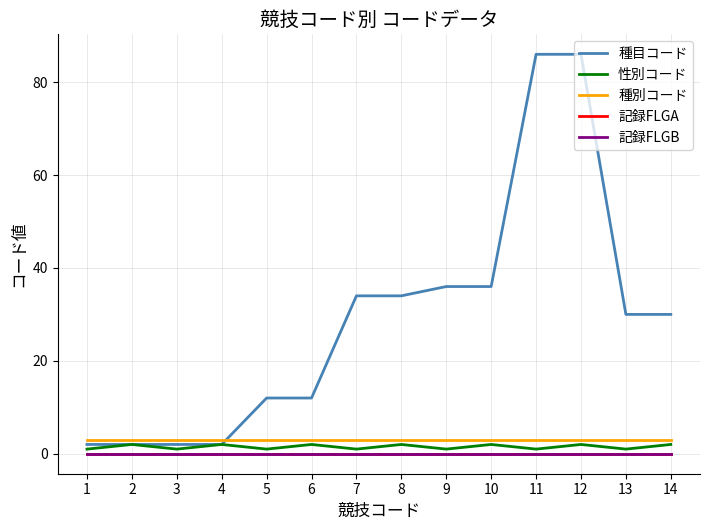

Rank the categories by 種目コード value from lowest to highest.

1, 2, 3, 4, 5, 6, 13, 14, 7, 8, 9, 10, 11, 12